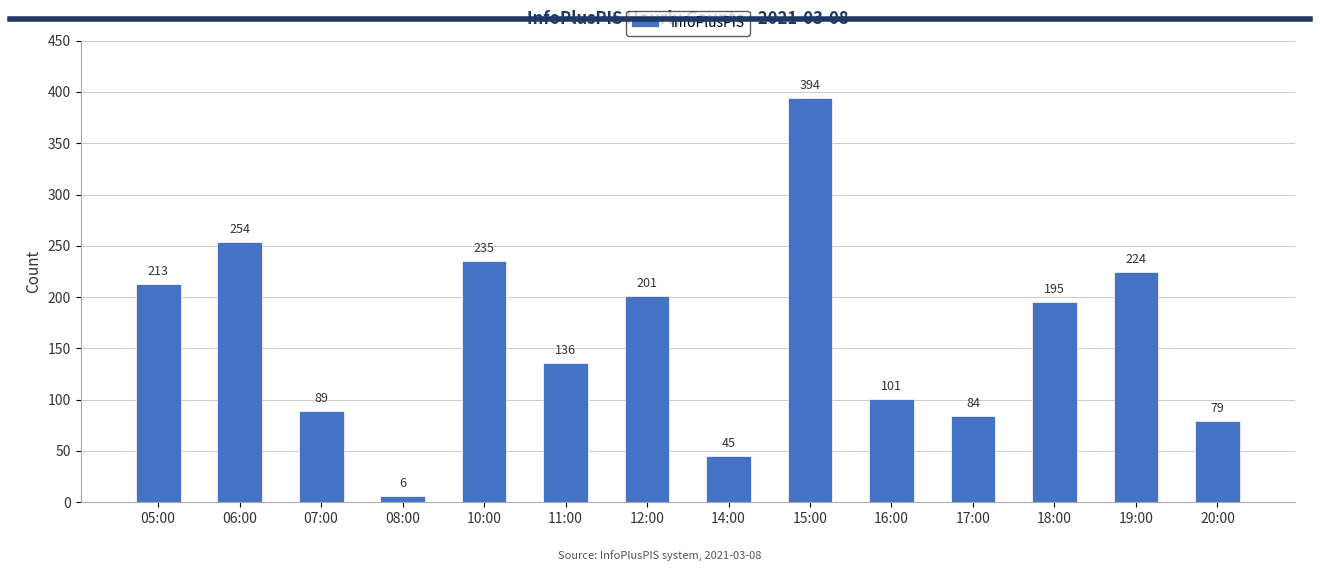

Reading left to right, transcribe all the data shown in this chart.

213	254	89	6	235	136	201	45	394	101	84	195	224	79